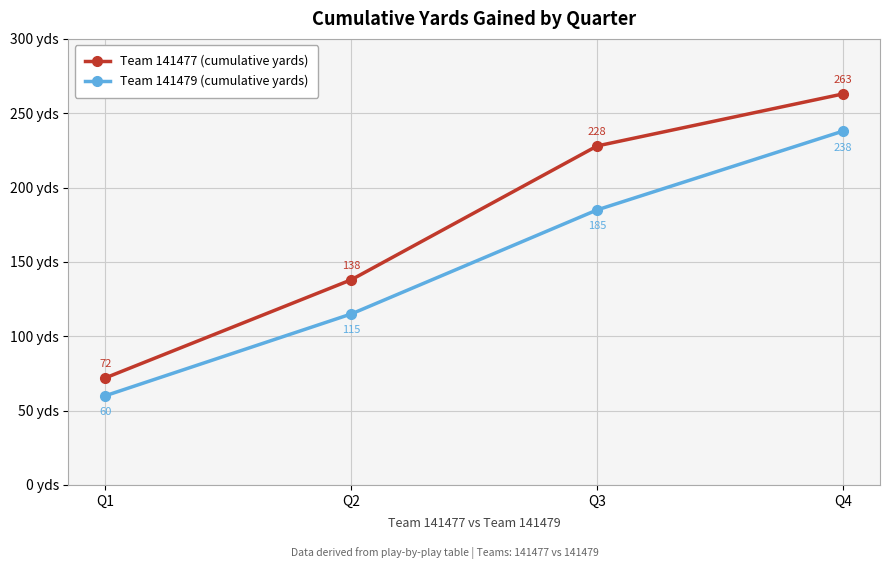

True or false: Team 141479 (cumulative yards) and Team 141477 (cumulative yards) intersect in this chart.

False